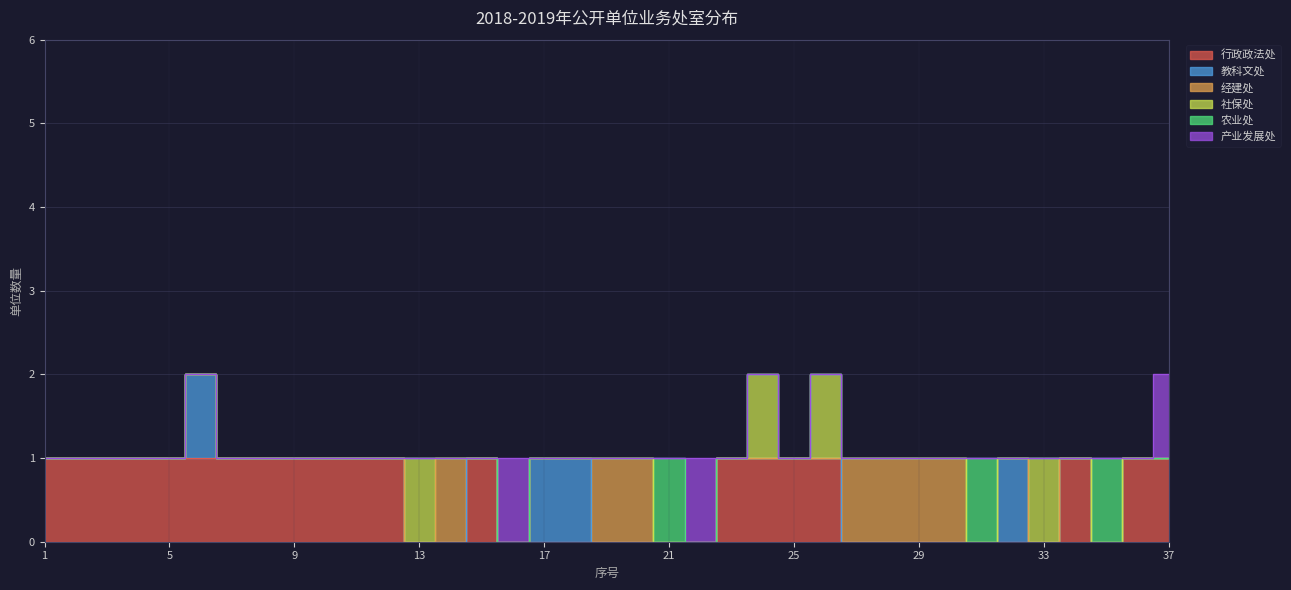

Count the 农业处 values in the range 0 to 1.

37